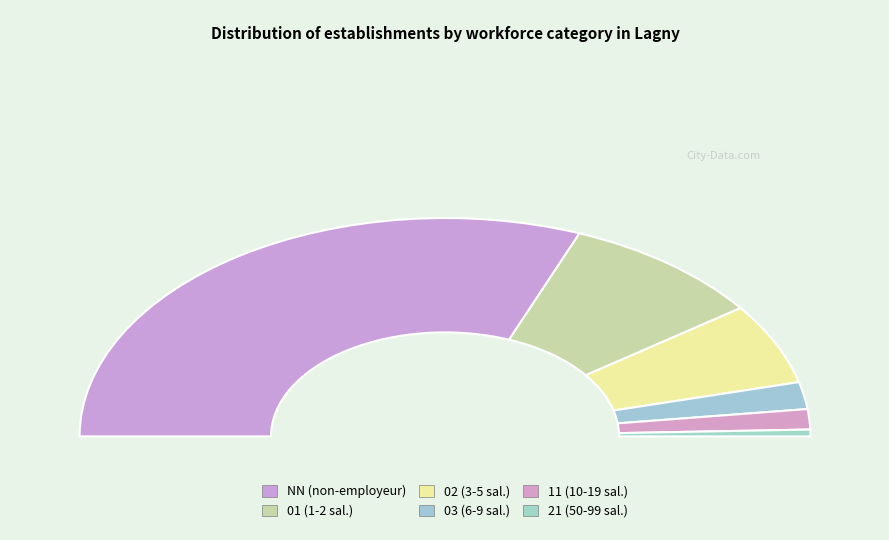

Combined, what portion of the pie is 01 and 02?

30.0%